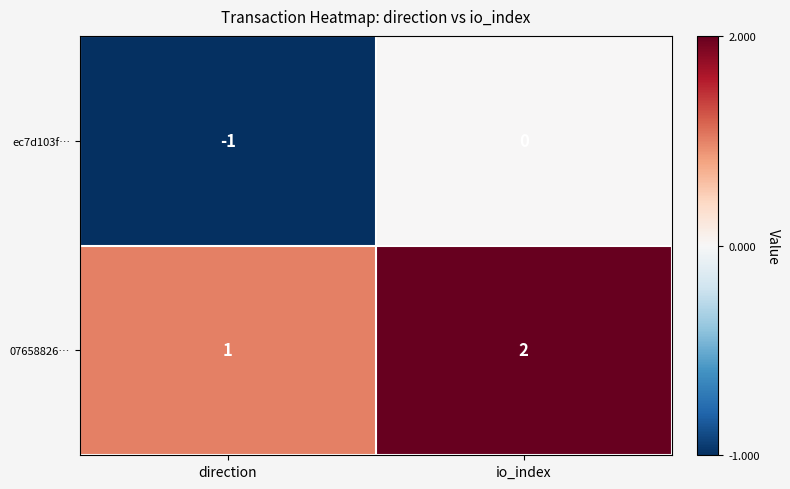

At which category is the sum across all series the highest?

io_index